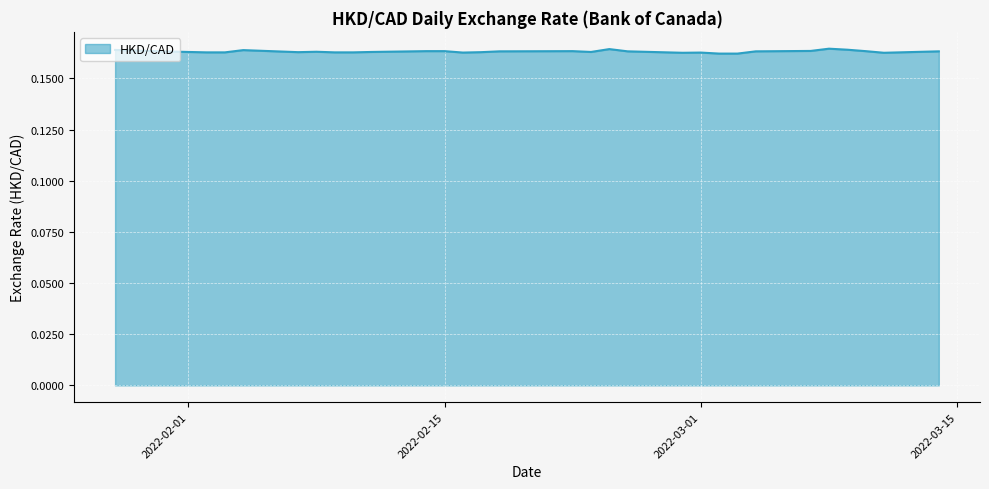

Does the chart have visible grid lines?

Yes